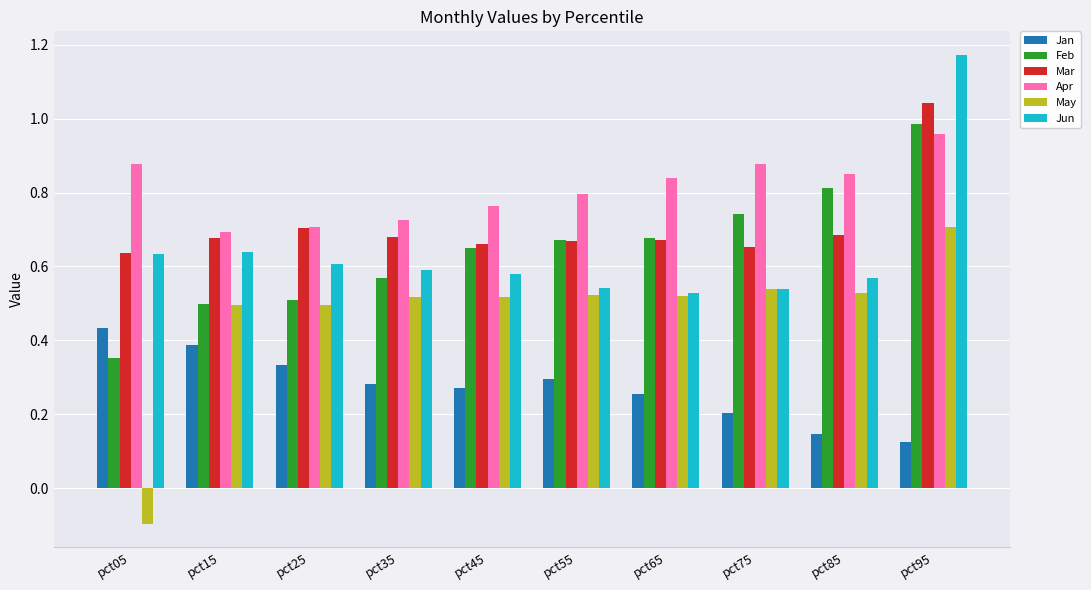

How many Jan values are between 0 and 1?

10